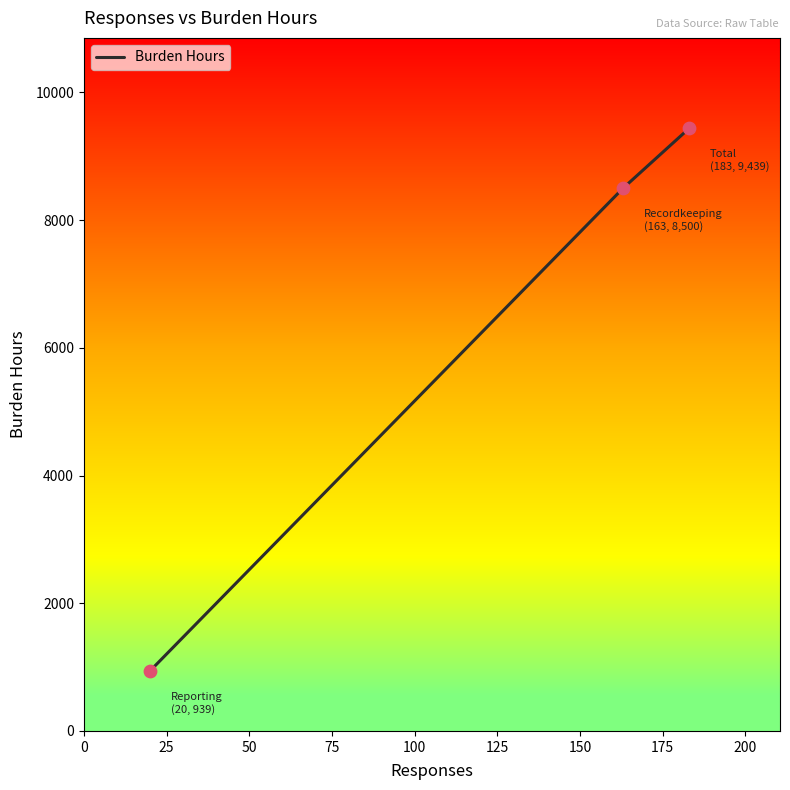

What is the minimum value shown in the chart?

939